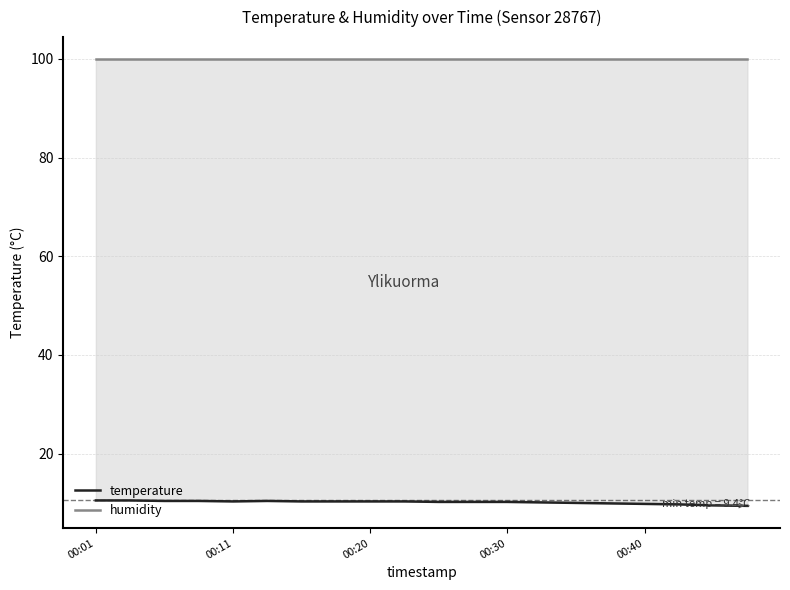

Reading left to right, extract all data points from this chart.

temperature: 10.5	10.5	10.4	10.4	10.3	10.4	10.3	10.3	10.3	10.3	10.2	10.2	10.2	10.1	10.0	9.9	9.8	9.7	9.5	9.4
humidity: 99.9	99.9	99.9	99.9	99.9	99.9	99.9	99.9	99.9	99.9	99.9	99.9	99.9	99.9	99.9	99.9	99.9	99.9	99.9	99.9